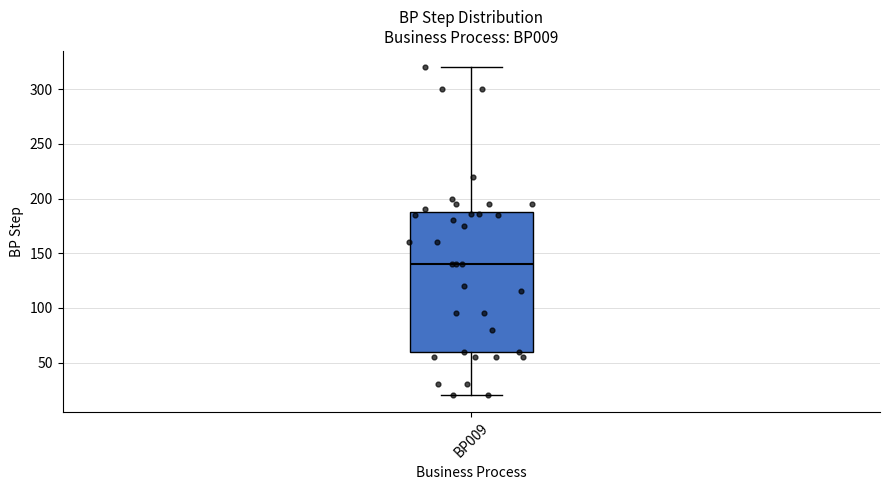

Read this box plot against the y-axis: the position of the median line, the range covered by the box, and the ends of both whiskers. The values are not printed on the chart, so give them approximately, as read against the axis.

median 140, box 60 to 190, whiskers 20 to 320